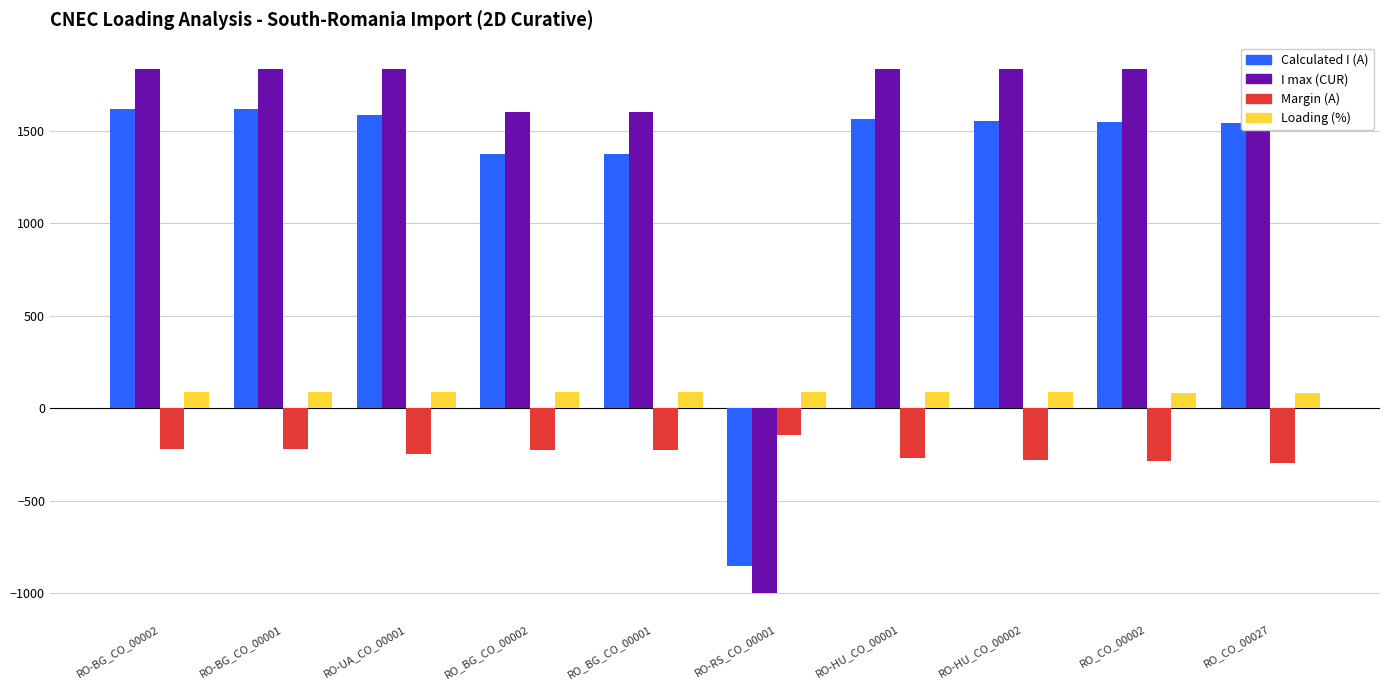

What is the value of the I max (CUR) bar at the 1st from the left?

1836